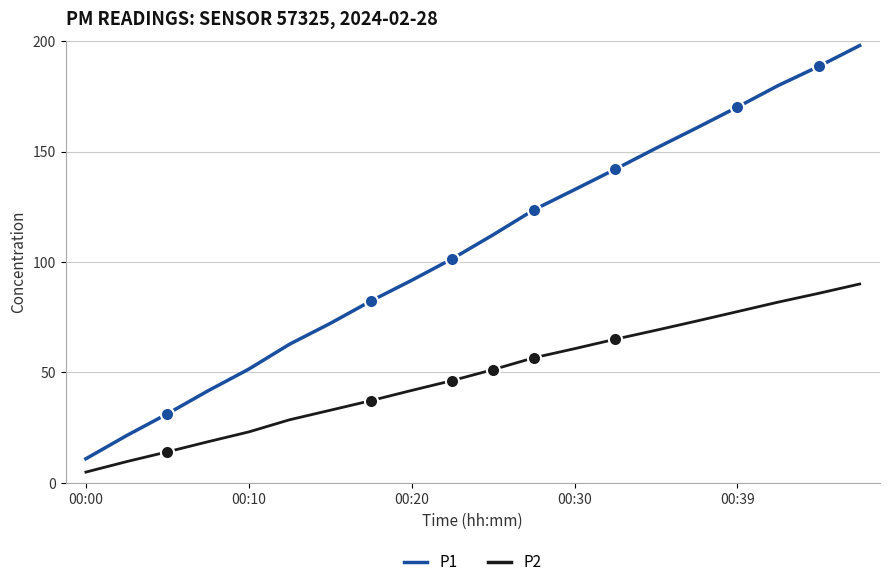

What are all the series names shown in the legend?

P1, P2